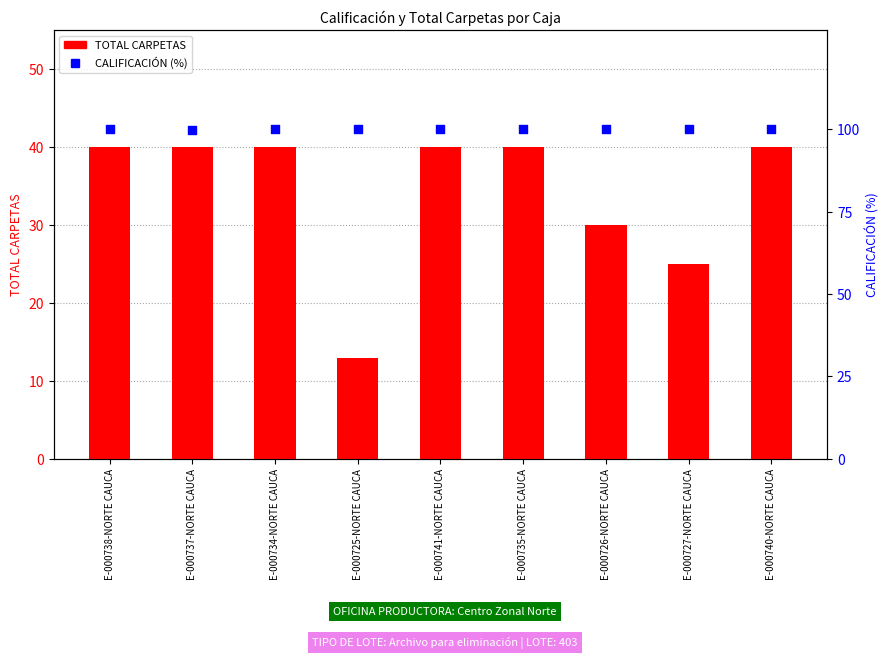

At how many categories does at least one series exceed 57?

9